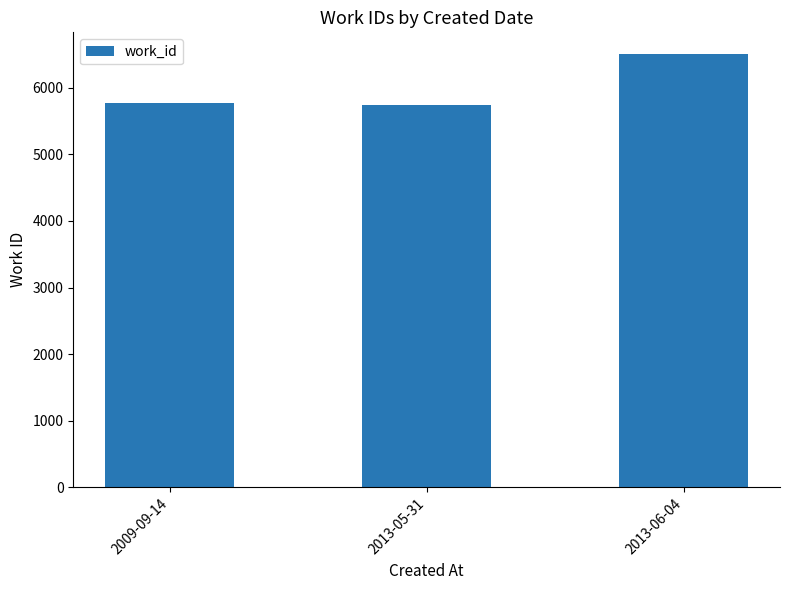

Are the bars grouped side by side (vs. stacked)?

No